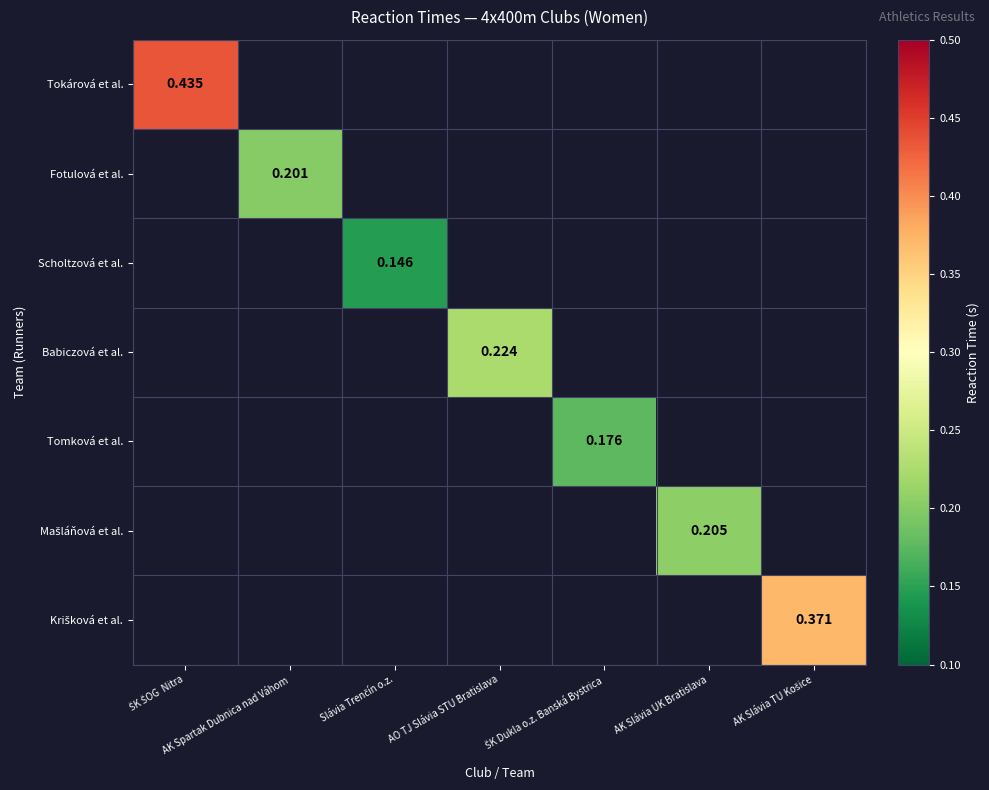

At AK Slávia UK Bratislava, list the series in order from largest to smallest.

Tokárová et al., Fotulová et al., Scholtzová et al., Babiczová et al., Tomková et al., Mašláňová et al., Krišková et al.